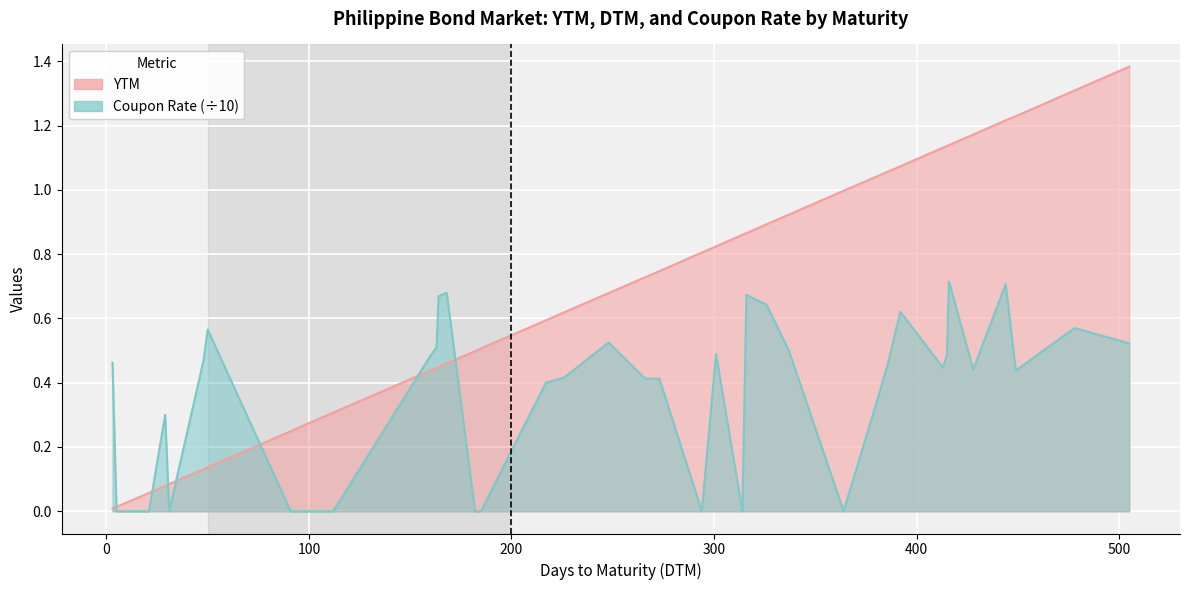

What is the sum of the Coupon Rate values at 316 and 314?

0.7